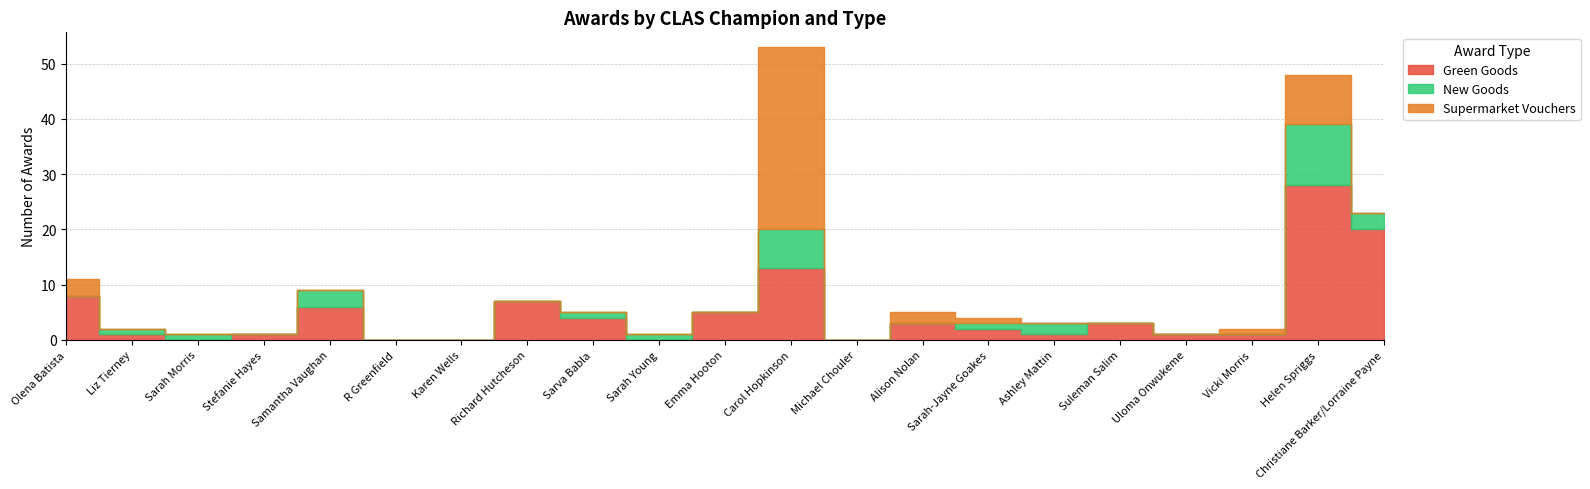

What are all the series names shown in the legend?

Green Goods, New Goods, Supermarket Vouchers